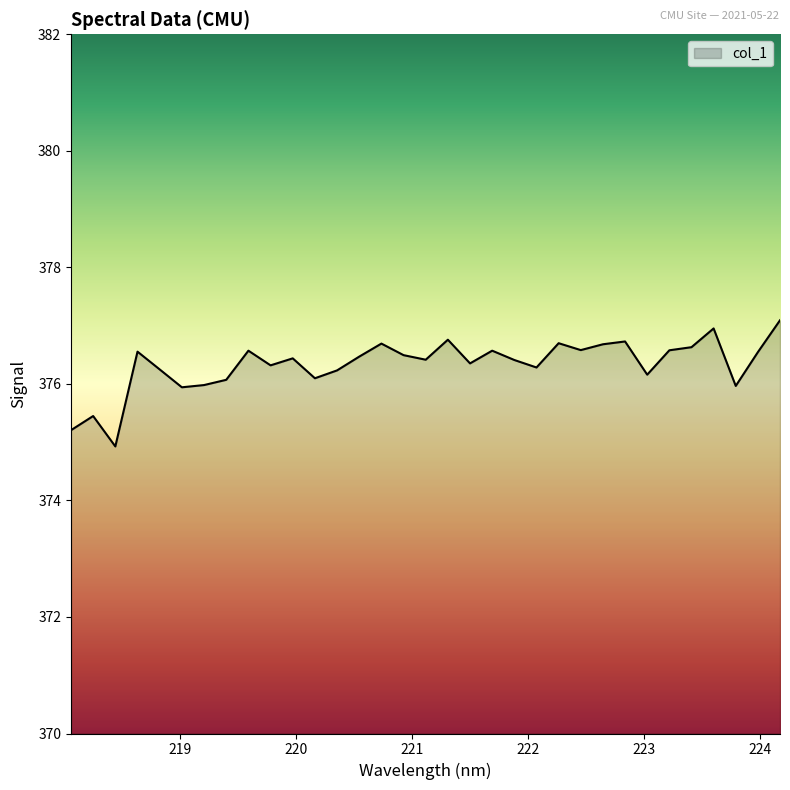

What is the minimum value shown in the chart?

374.9